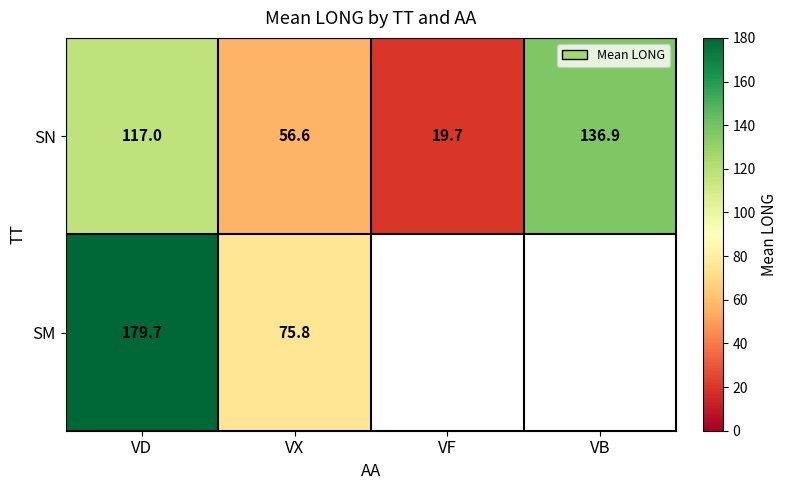

What value does the SN series have at VD?

117.0